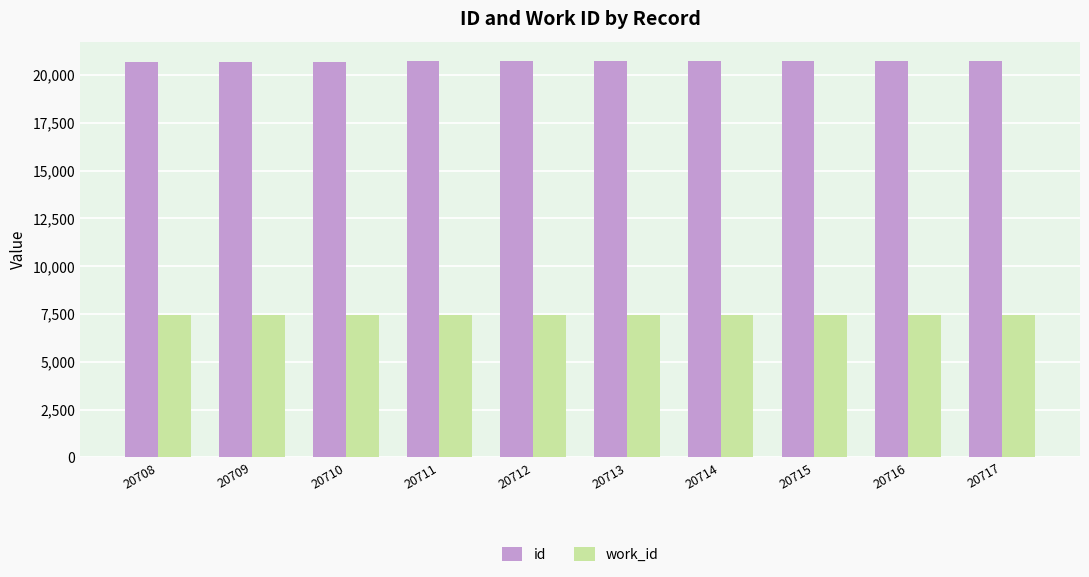

Count the id values in the range 20710 to 20715.

6